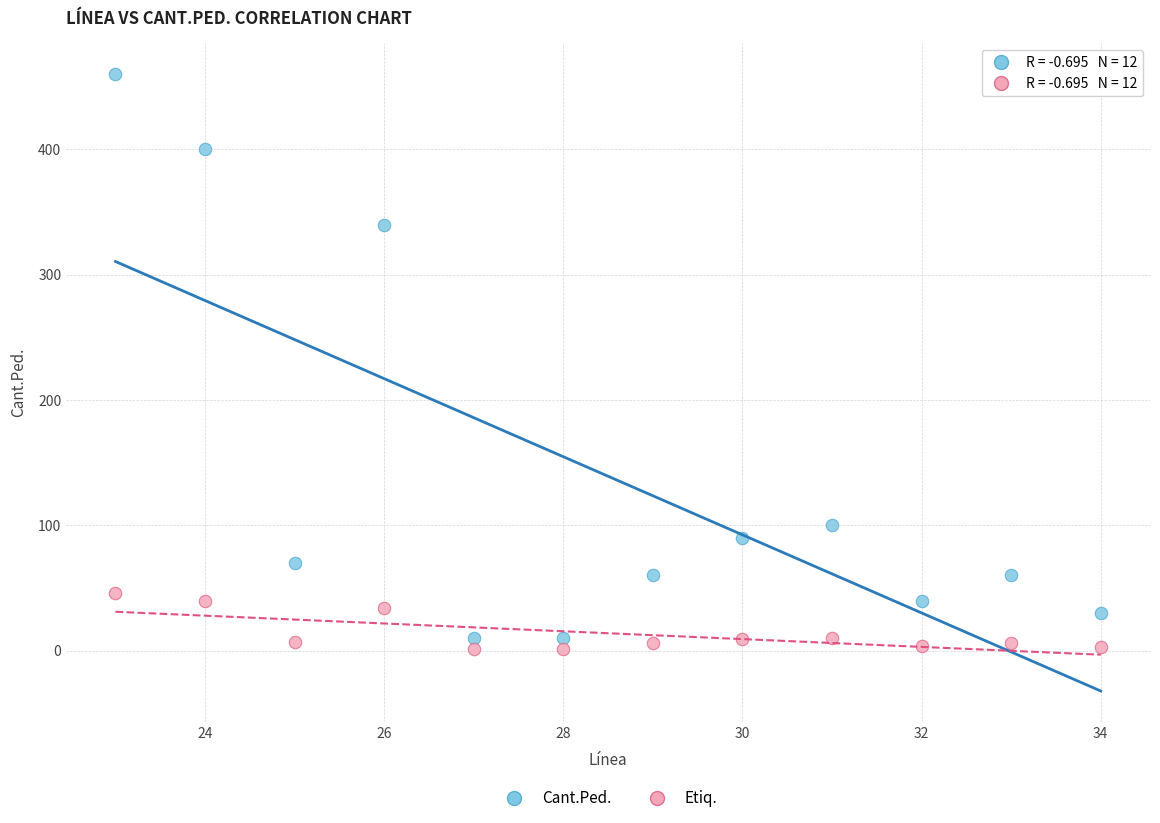

What are all the series names shown in the legend?

Cant.Ped., Etiq.